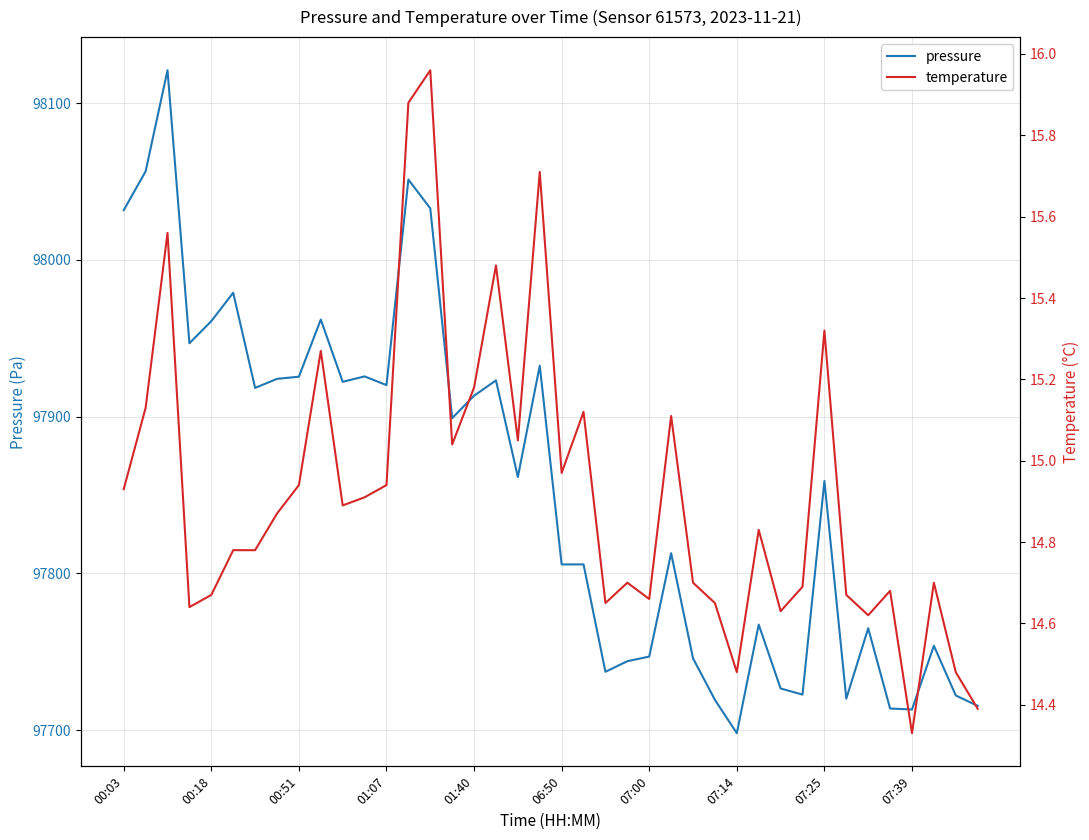

Which series has the largest total across all categories?

pressure